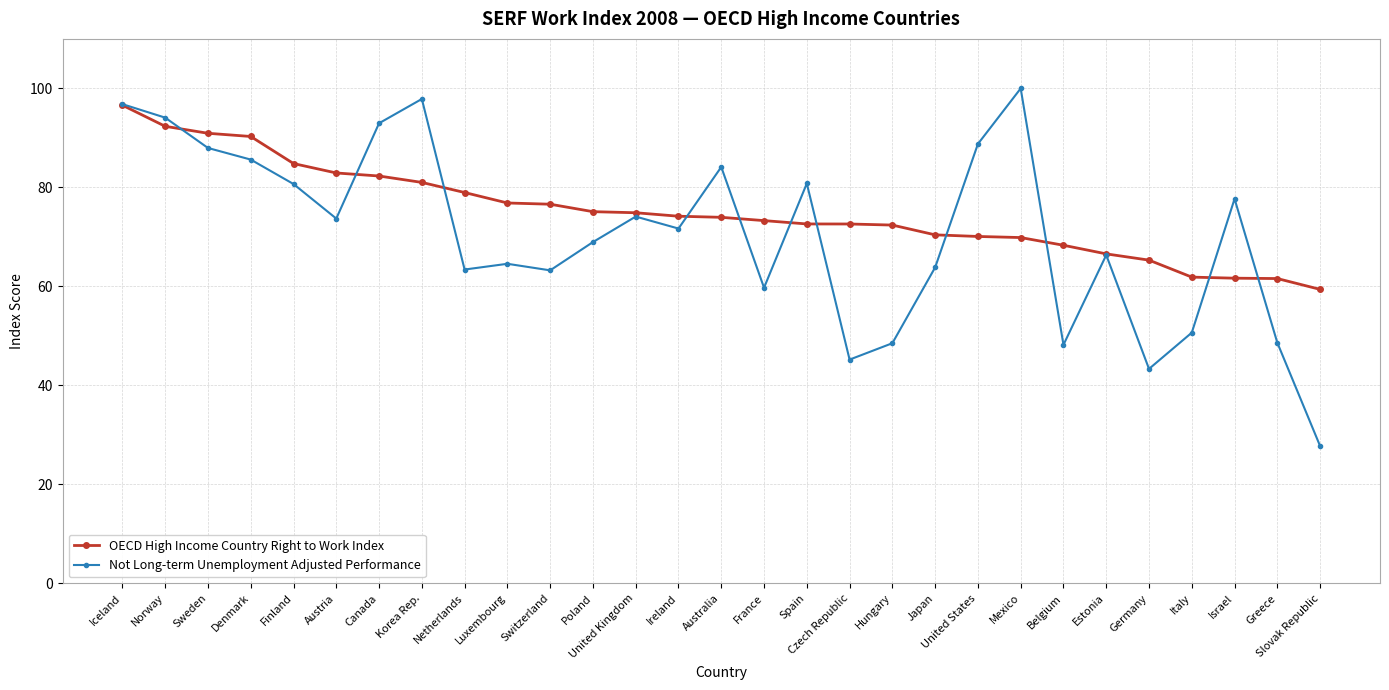

What is the approximate value of Not Long-term Unemployment Adjusted Performance at Korea Rep.?

97.9